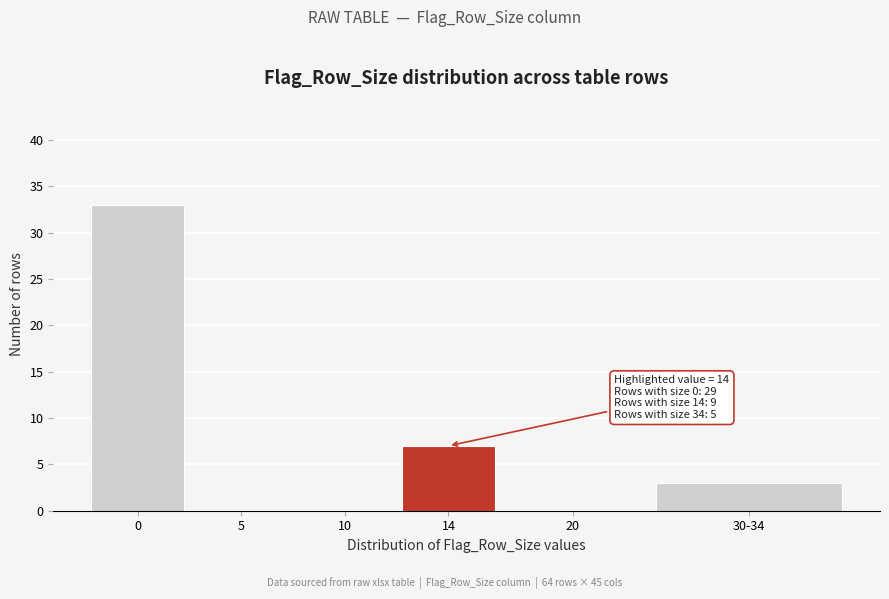

Reading left to right, extract all data points from this chart.

0=33	5=0	10=0	14=7	20=0	30-34=3